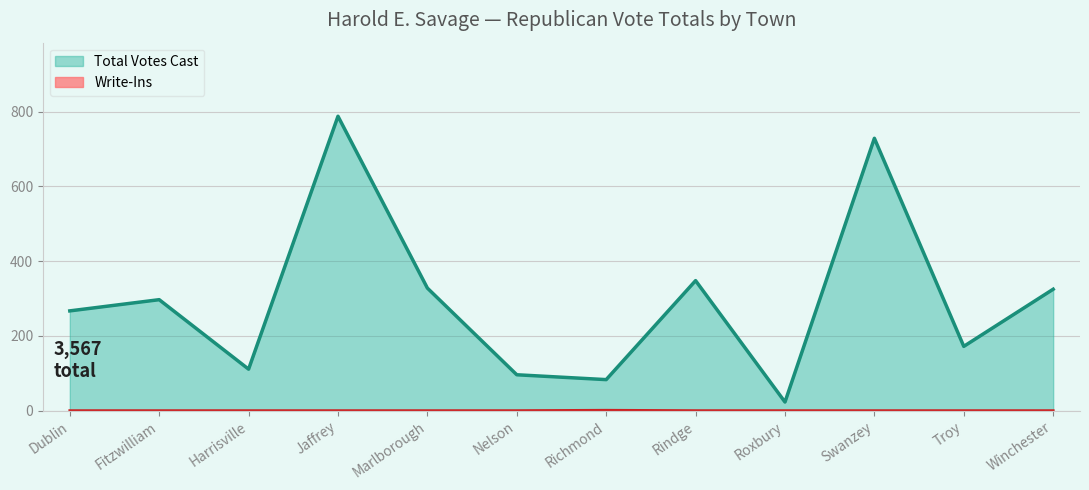

Which category has the highest value across all series?

Jaffrey